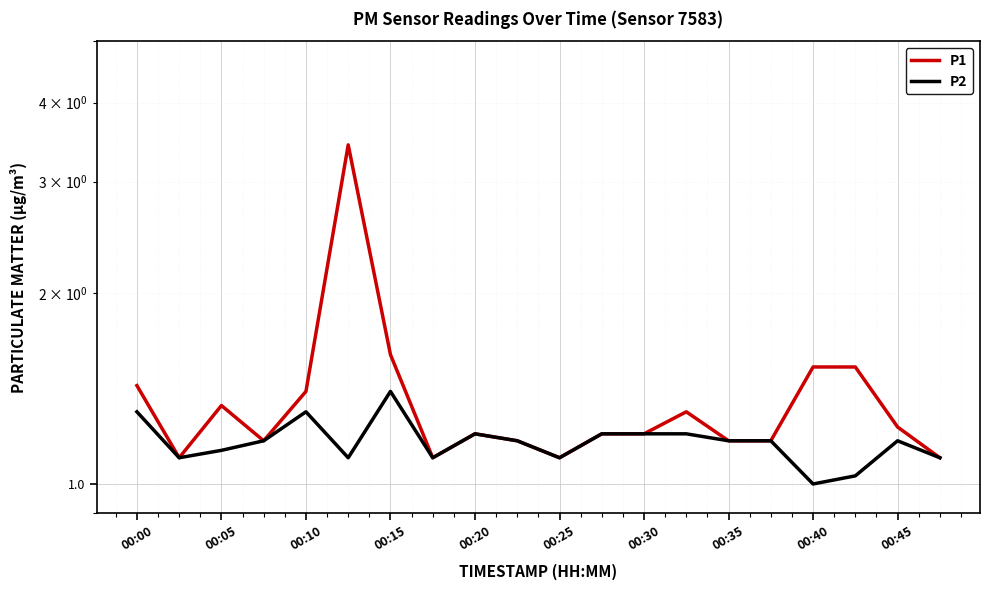

Rank the series by their maximum value, from lowest to highest.

P2, P1